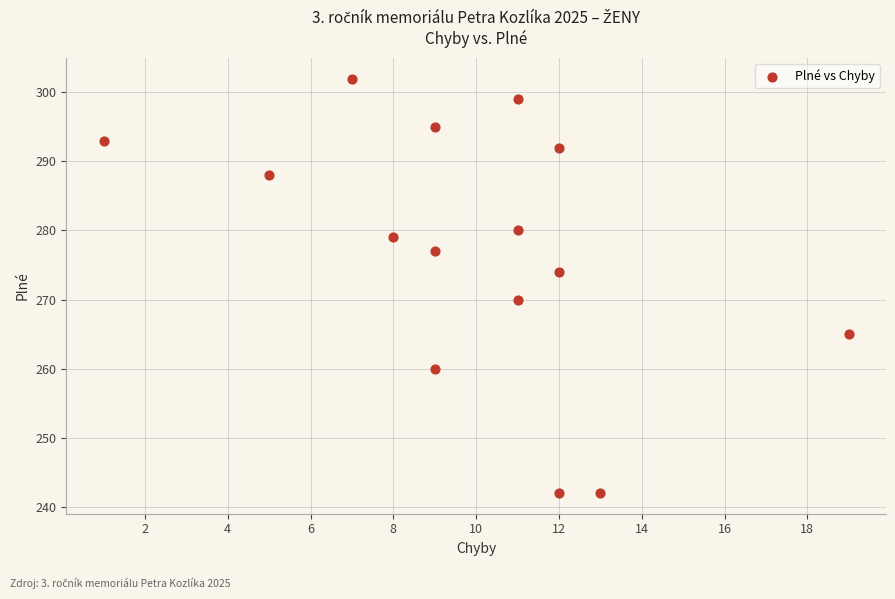

What is the range of X values (max minus min)?

18